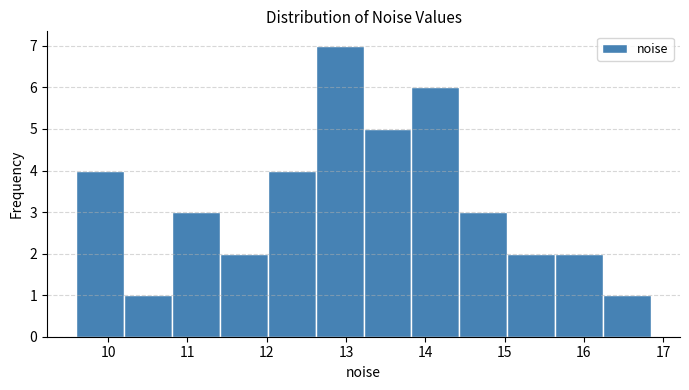

Reading left to right, transcribe this chart: for each bar, give the range it covers on the x-axis and its height. Neither the bar edges nor the heights are printed on the chart, so give them approximately, as read against the axes.

9.6 to 10.2: 4
10.2 to 10.8: 1
10.8 to 11.4: 3
11.4 to 12.0: 2
12.0 to 12.6: 4
12.6 to 13.2: 7
13.2 to 13.8: 5
13.8 to 14.4: 6
14.4 to 15.0: 3
15.0 to 15.6: 2
15.6 to 16.2: 2
16.2 to 16.8: 1